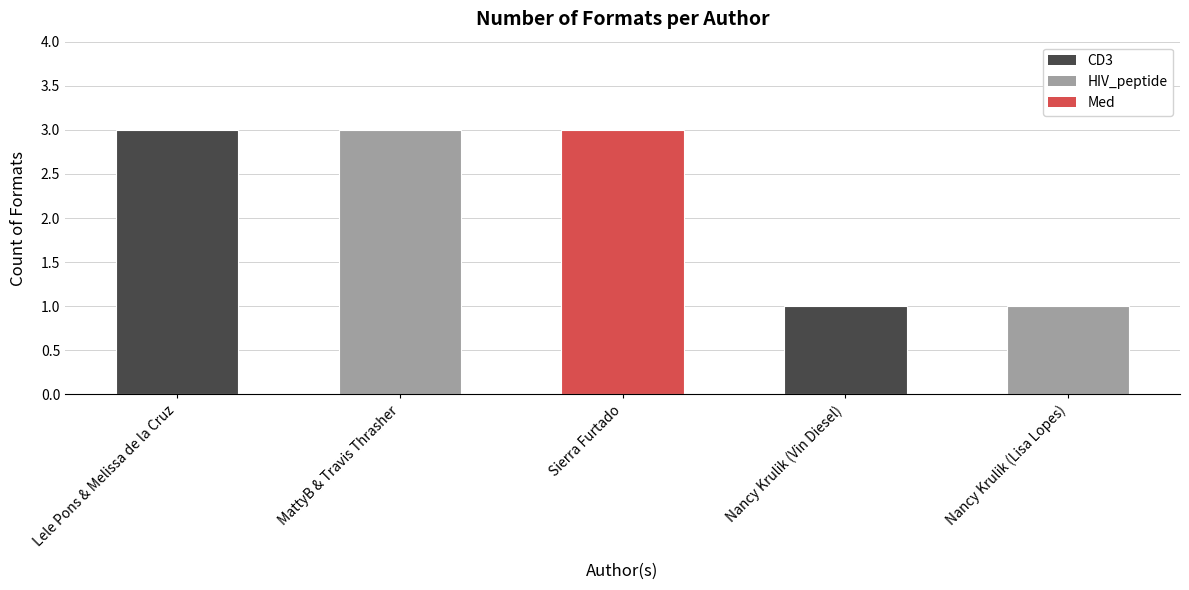

What is the average value?

2